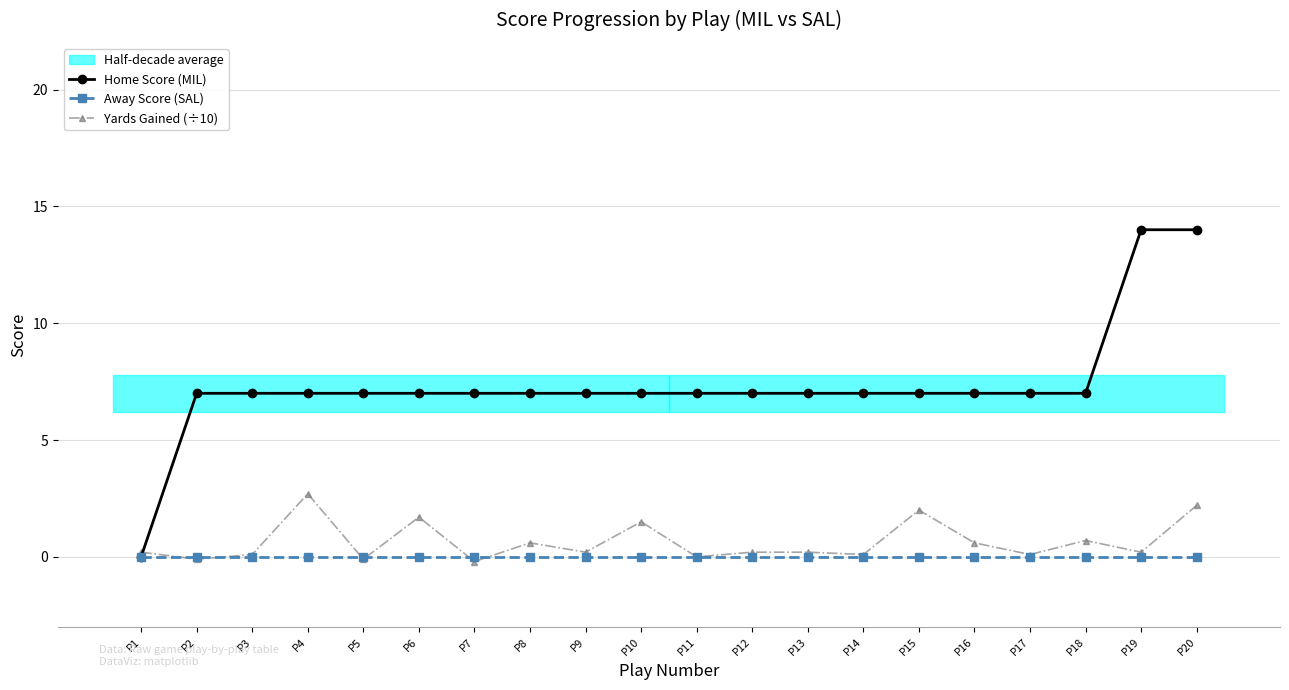

Between P1 and P14, which series saw the biggest shift?

Home Score (MIL)